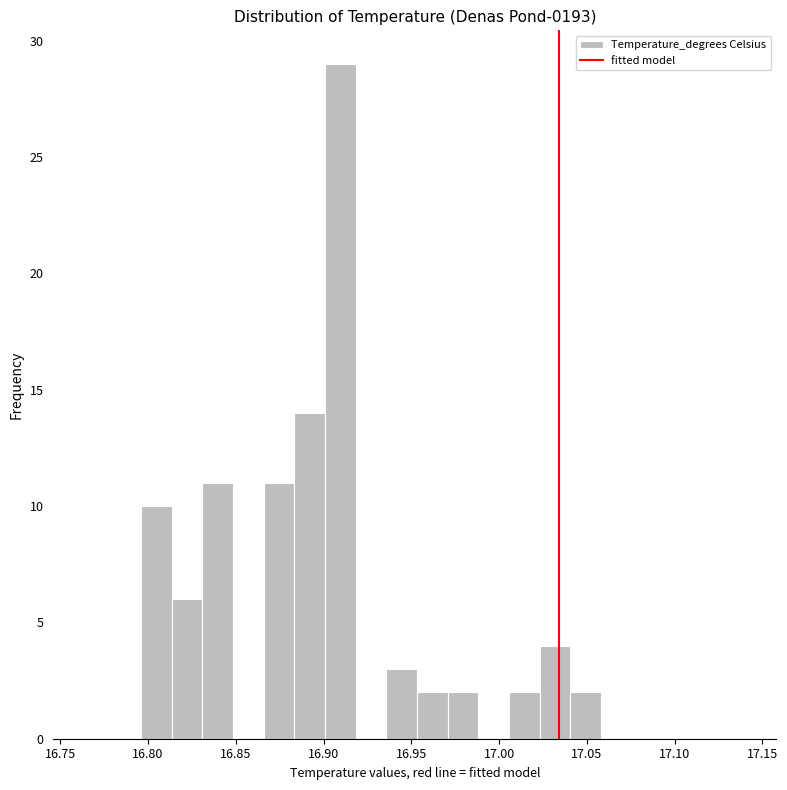

Around what value on the x-axis is the tallest bar? Give the approximate position of its centre, as read against the axis.

16.910